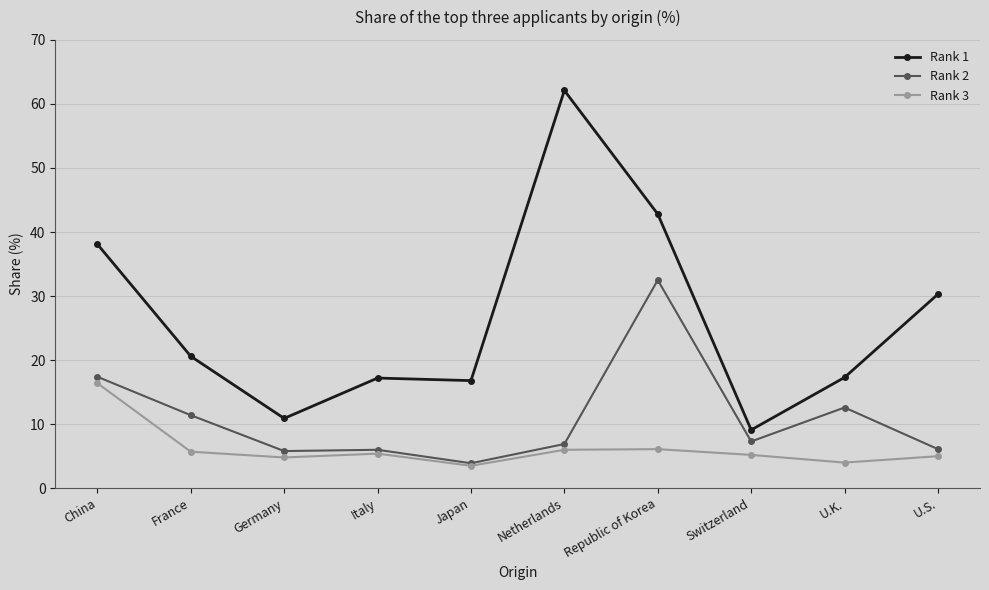

What is the difference between the highest and lowest values at France?

14.9